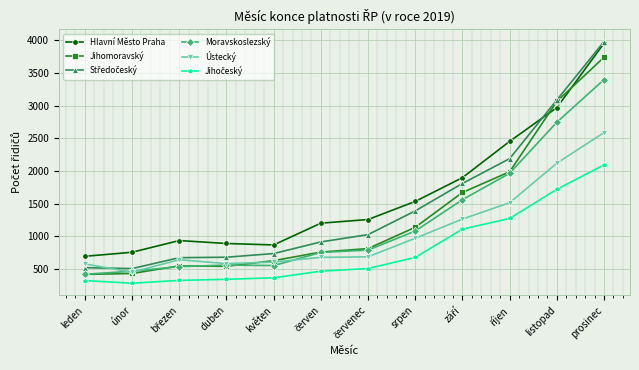

What is the difference between the highest and lowest values at listopad?

1368